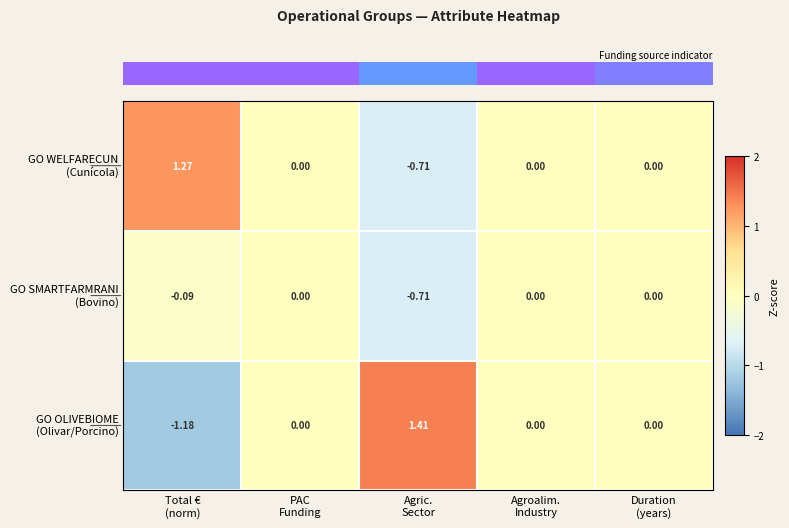

Count the number of data series in this chart.

3